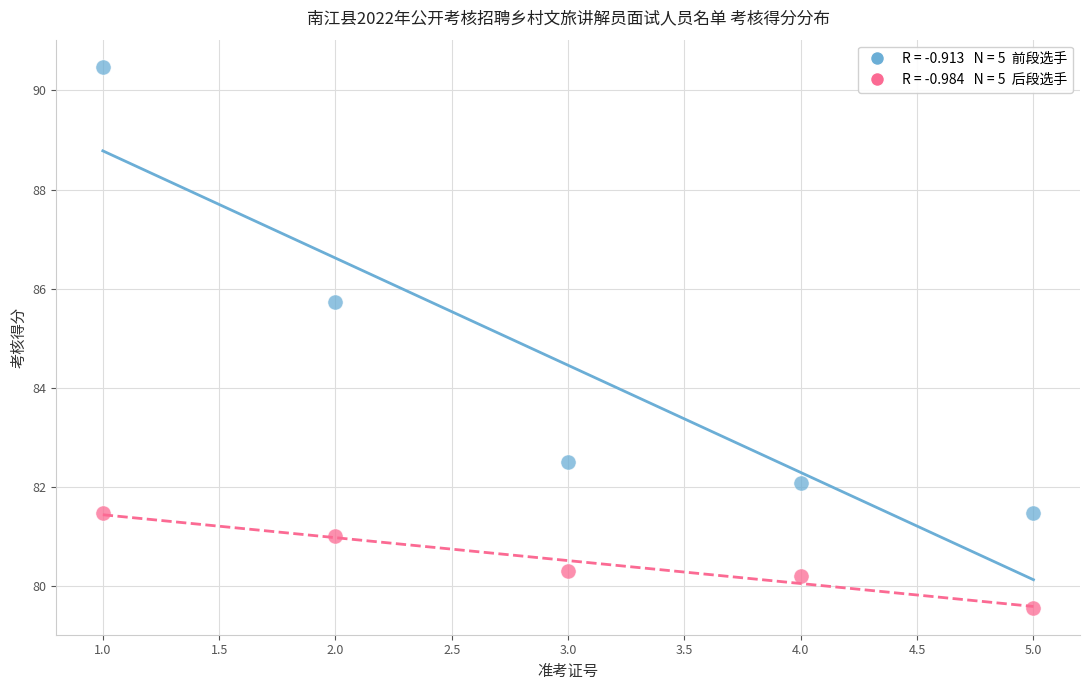

Across all data points, what is the range of X values (max minus min)?

4.0